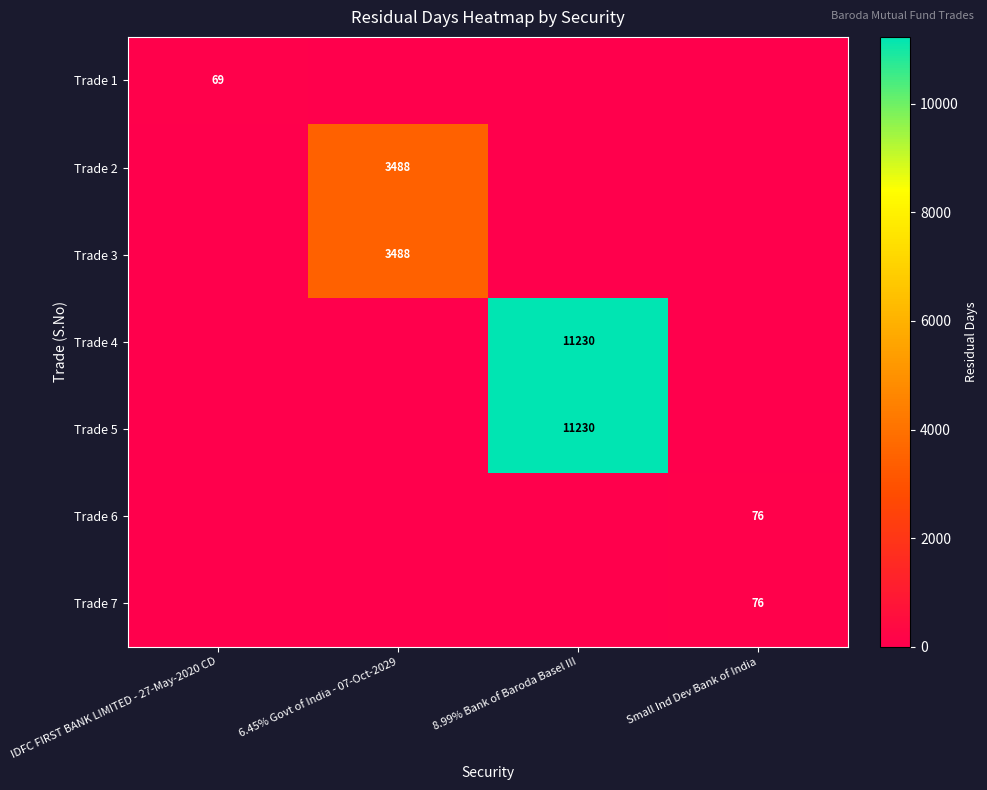

At how many categories does at least one series exceed 9845?

1